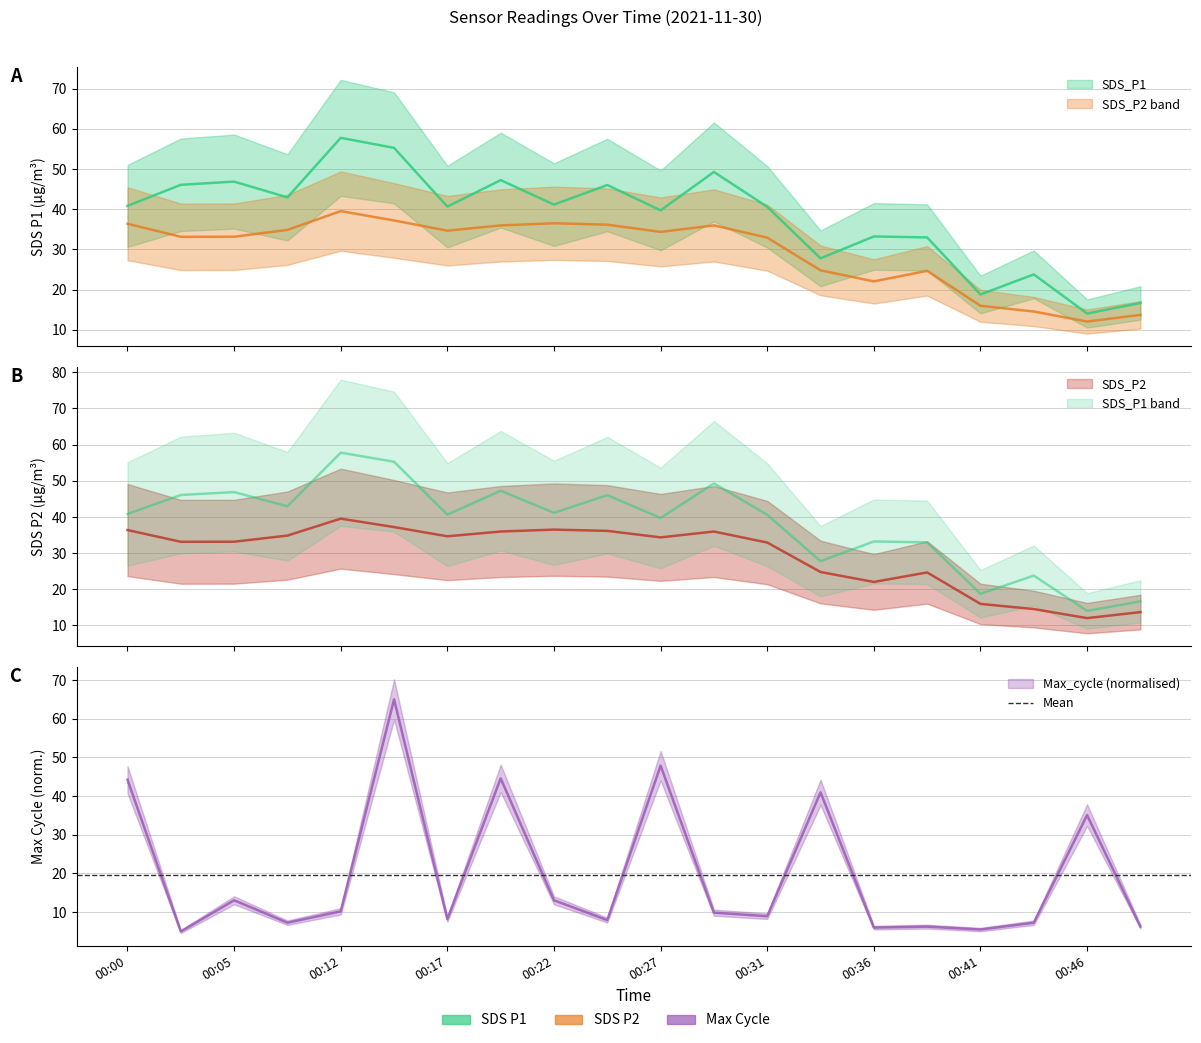

What is the sum of all Max_cycle values?

392.6